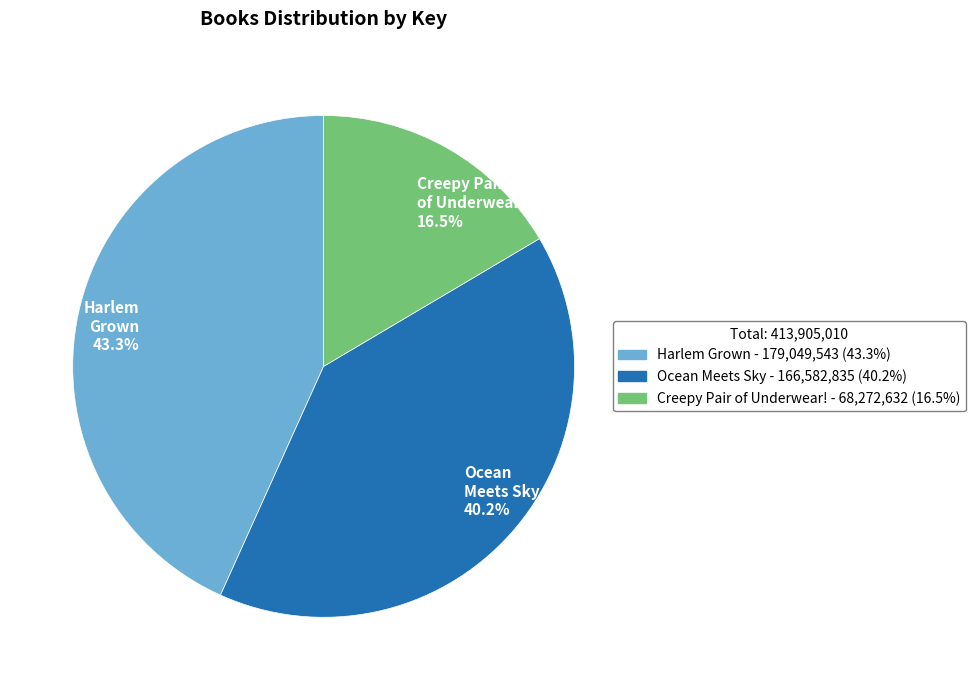

Do Harlem Grown and Creepy Pair of Underwear! together represent more than half of the pie?

Yes